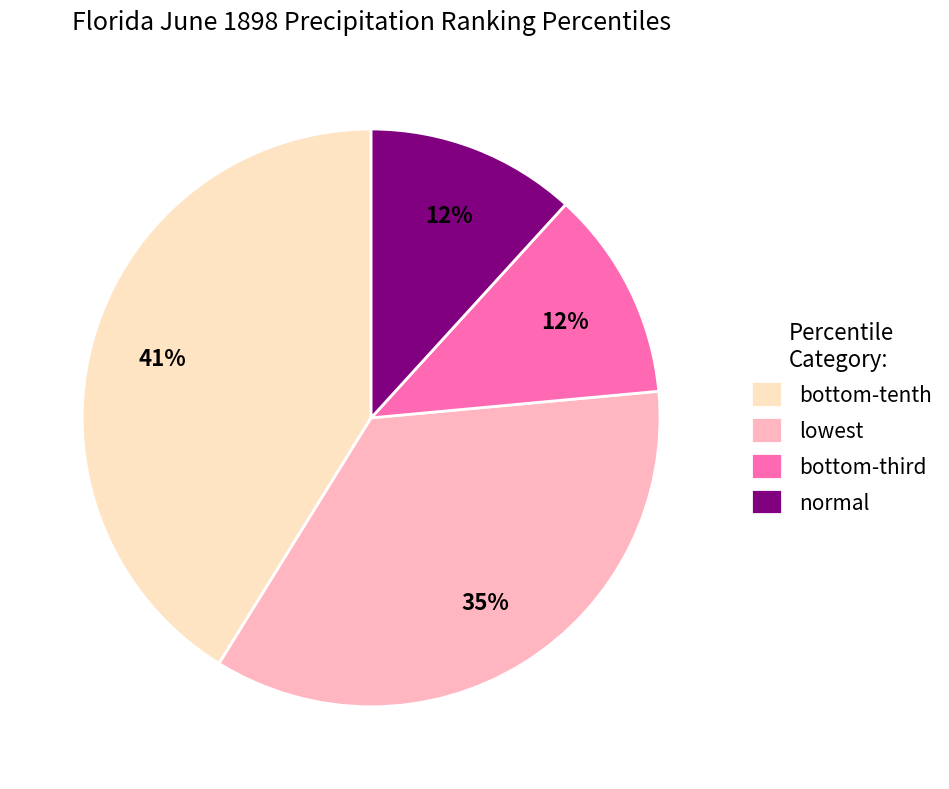

To the nearest percent, what is the difference between the largest and smallest slice percentages?

29%